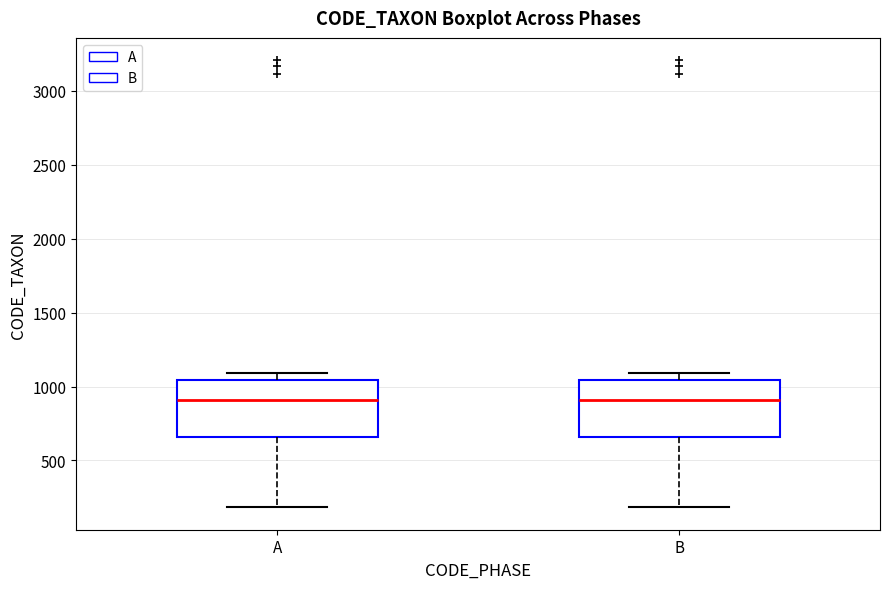

Reading left to right, read every box against the y-axis: the position of its median line, the range the box covers, and the ends of its whiskers. The values are not printed on the chart, so give them approximately, as read against the axis.

A: median 900, box 650 to 1050, whiskers 200 to 1100
B: median 900, box 650 to 1050, whiskers 200 to 1100